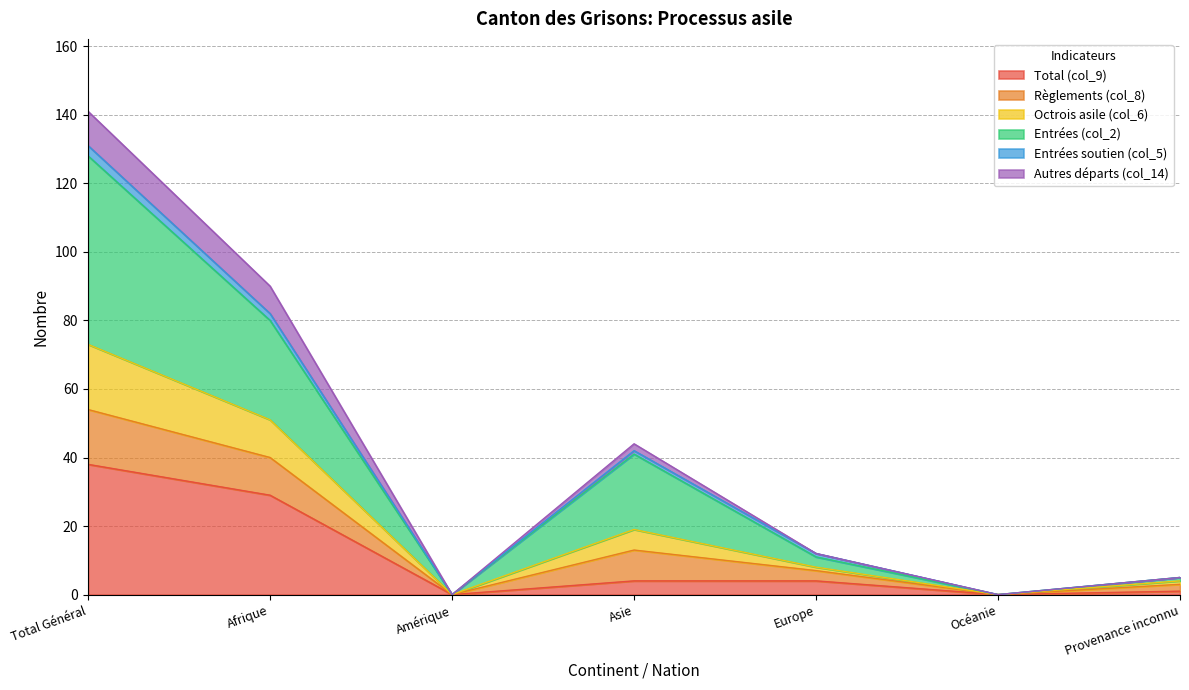

The value of Total (col_9) at Océanie is 0. True or false?

True